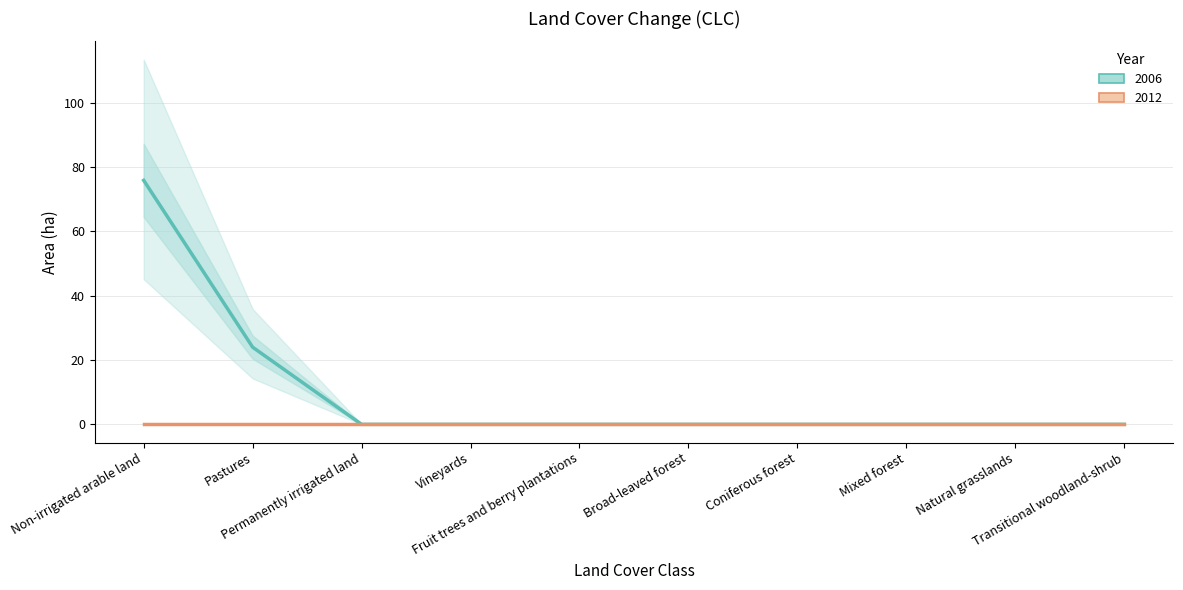

Reading left to right, extract all data points from this chart.

Non-irrigated arable land=75.9	Pastures=24.0	Permanently irrigated land=0.0	Vineyards=0.0	Fruit trees and berry plantations=0.0	Broad-leaved forest=0.0	Coniferous forest=0.0	Mixed forest=0.0	Natural grasslands=0.0	Transitional woodland-shrub=0.0